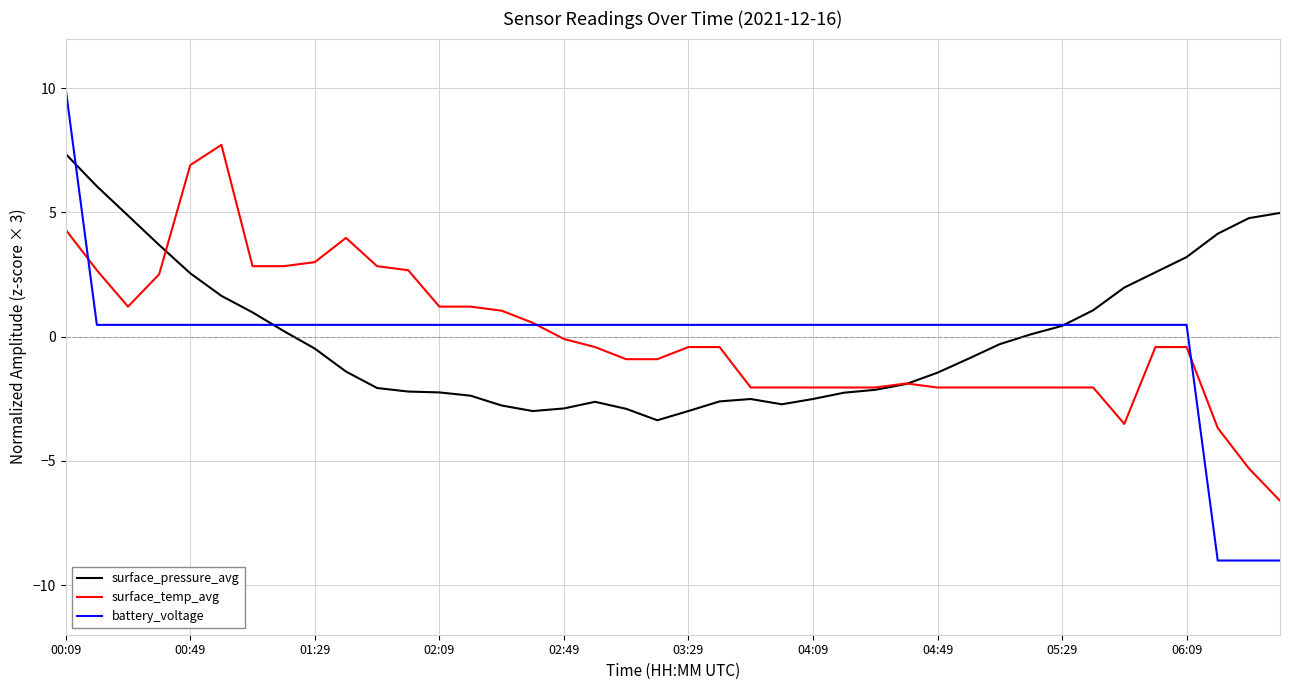

Which series has the widest spread of values?

battery_voltage